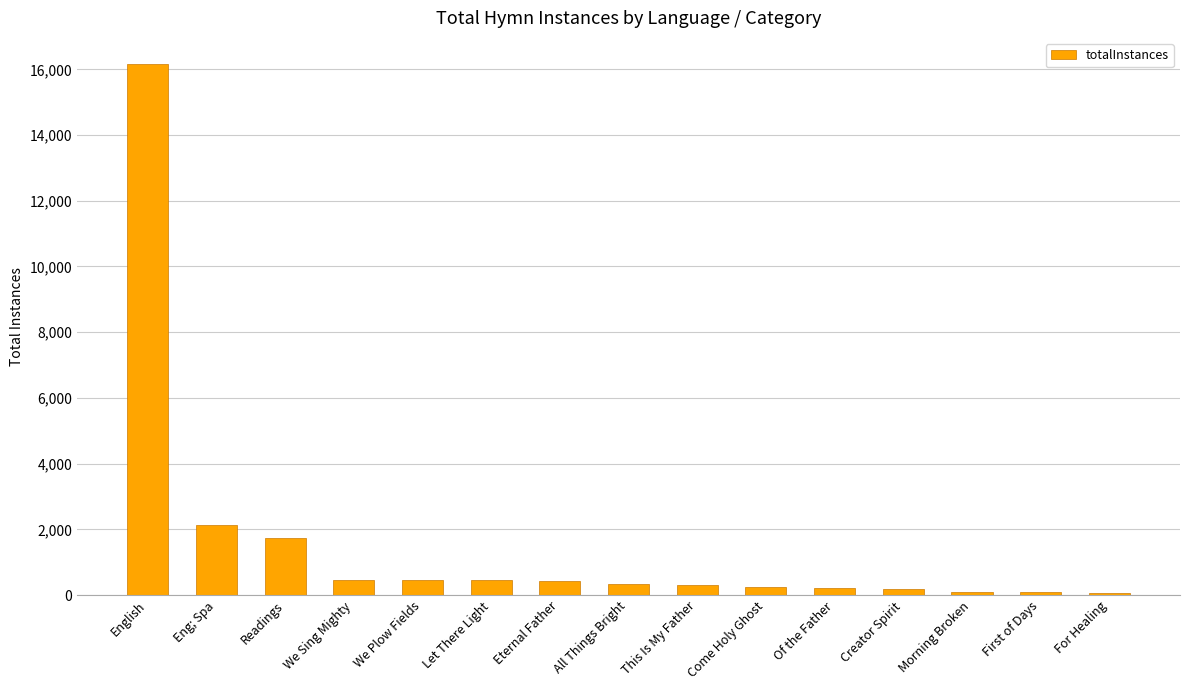

What is the ratio of the value at Morning Broken to the value at Readings?

0.1